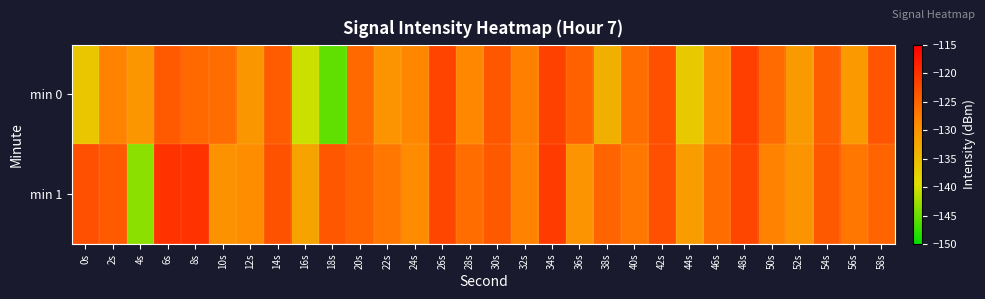

Rank the series at 20s from highest to lowest value.

min 1, min 0